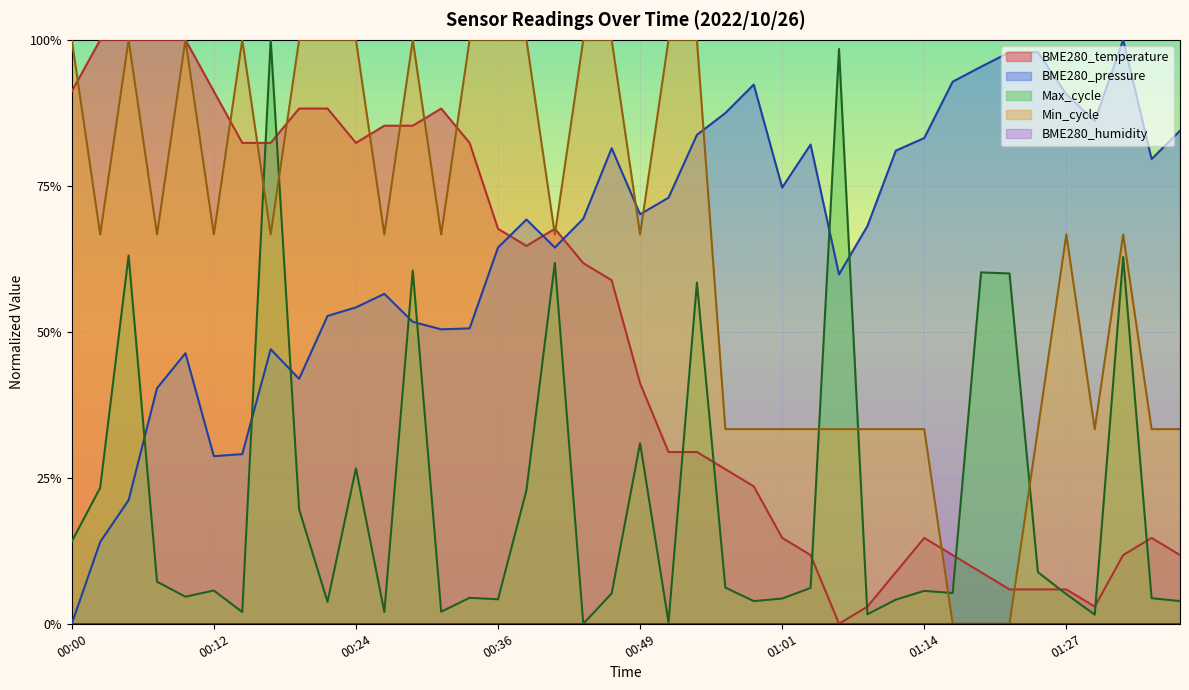

What is the label of the 15th point from the right?

01:01